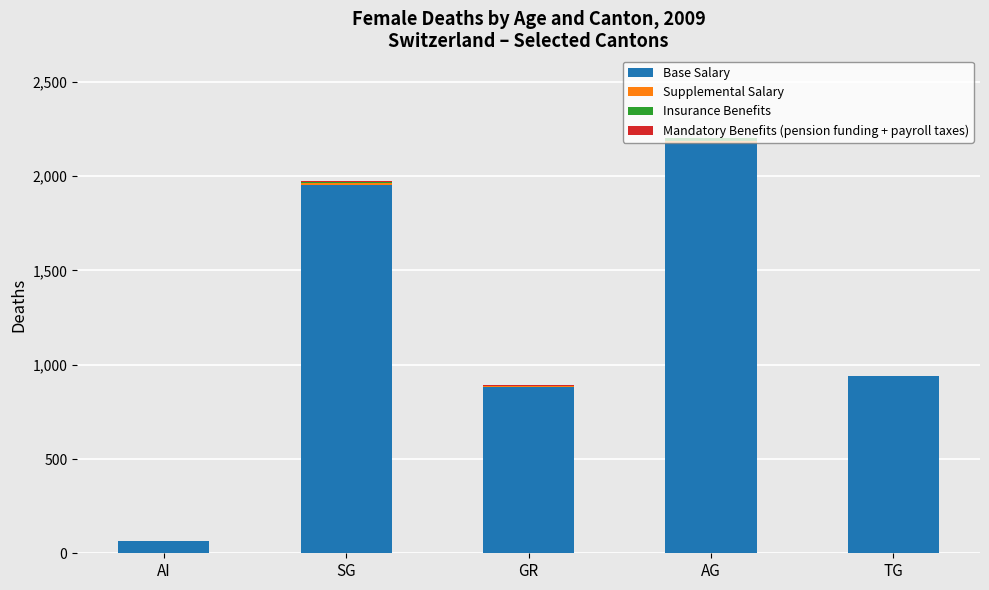

The value of Base Salary at TG is 938. True or false?

True